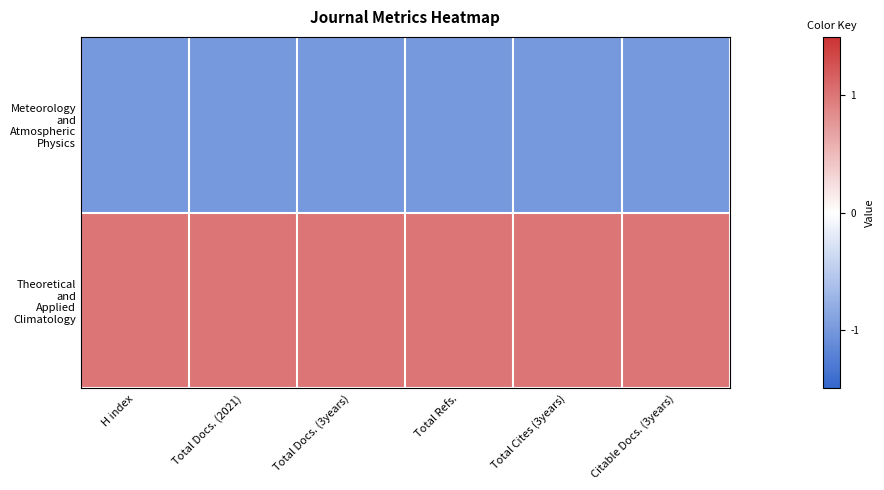

Which has a higher value, Citable Docs. (3years) or Total Cites (3years)?

Citable Docs. (3years)